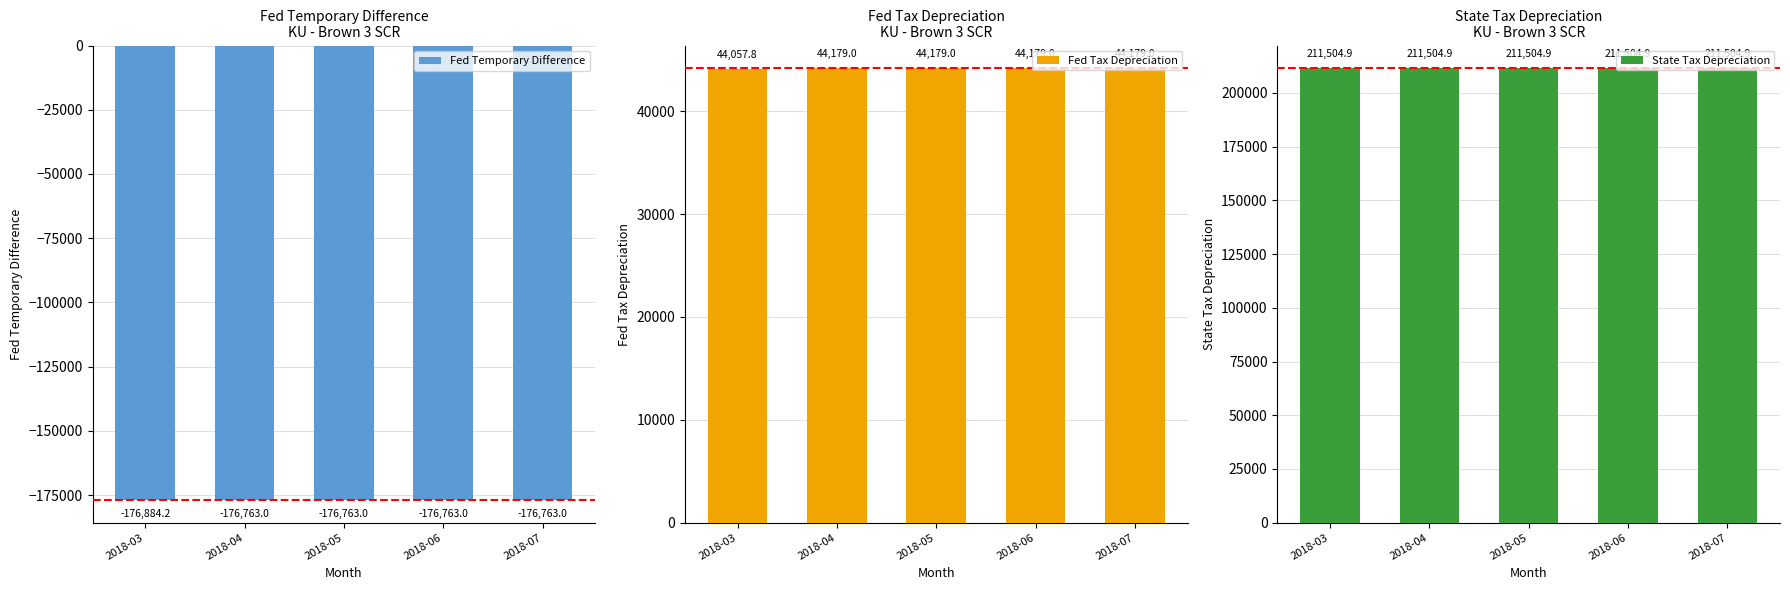

What is the sum of the Fed Tax Depreciation values at 2018-07 and 2018-04?

88357.9